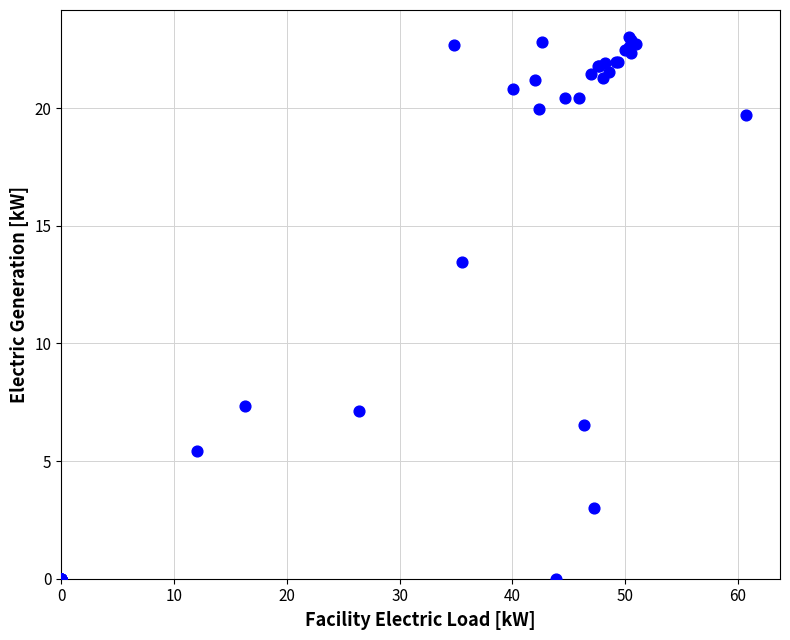

What Y value in the scatter plot is closest to 11?

13.4